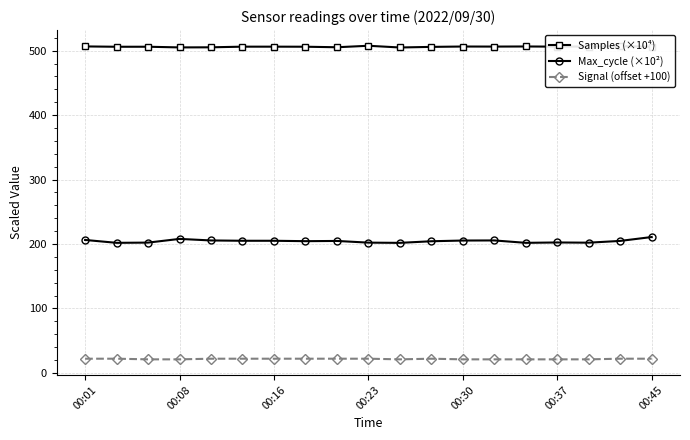

At how many categories does at least one series exceed 116?

19